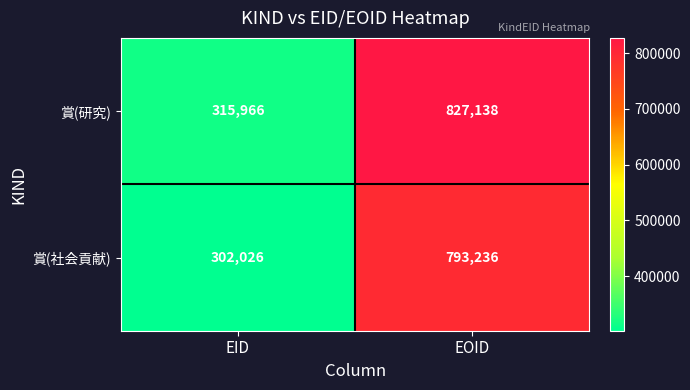

Between EID and EOID, which series saw the biggest shift?

賞(研究)